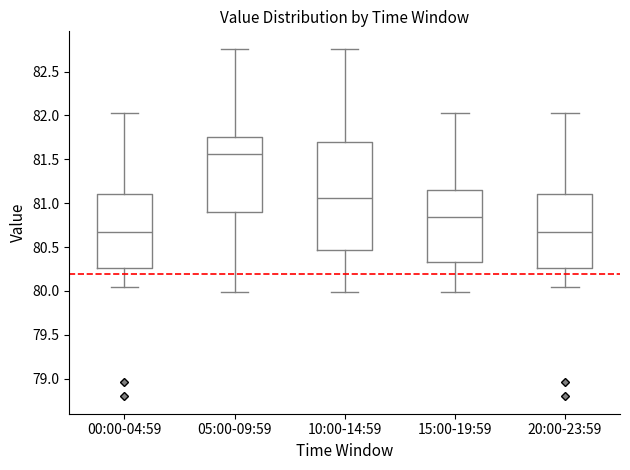

Where does the upper whisker of the box for 15:00-19:59 end on the y-axis? The values are not printed on the chart, so give them approximately, as read against the axis.

82.05